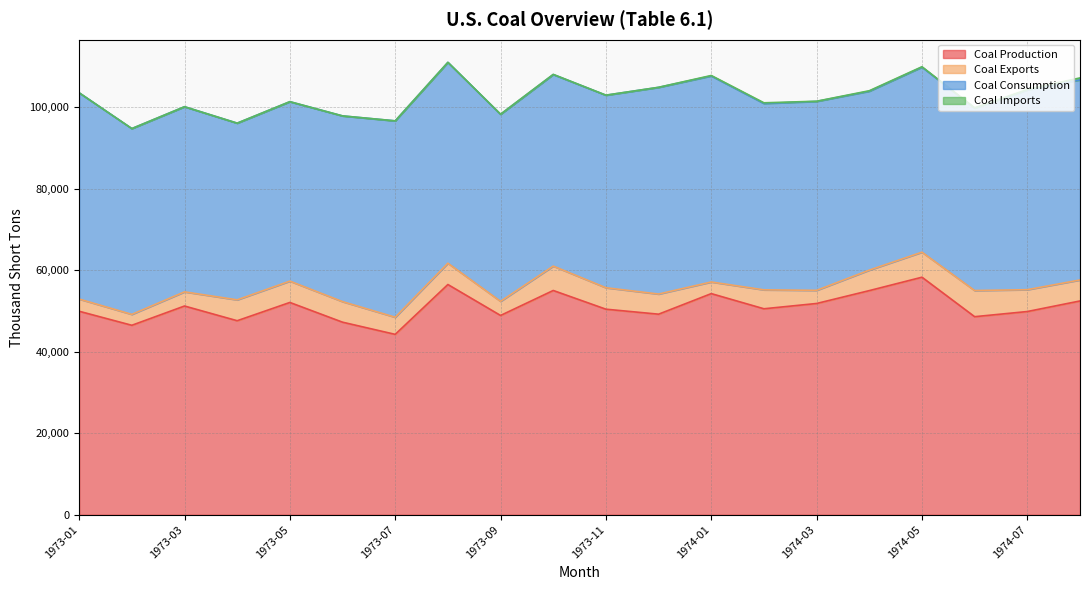

At which label does Coal Exports reach its minimum?

1973-02